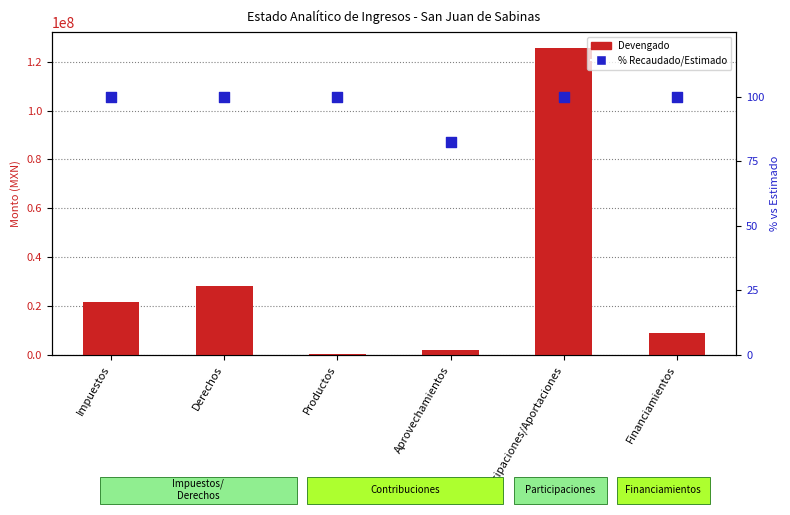

Is the value of % Recaudado/Estimado at Participaciones/Aportaciones greater than the value of Devengado at Aprovechamientos?

No